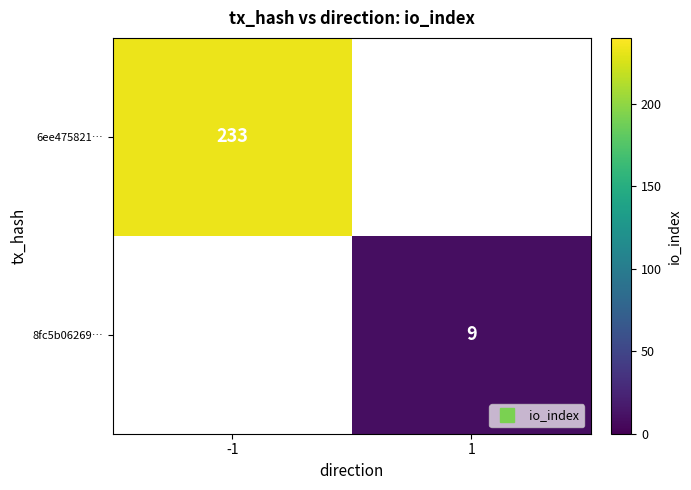

At which label is 6ee475821… closest to 233?

-1